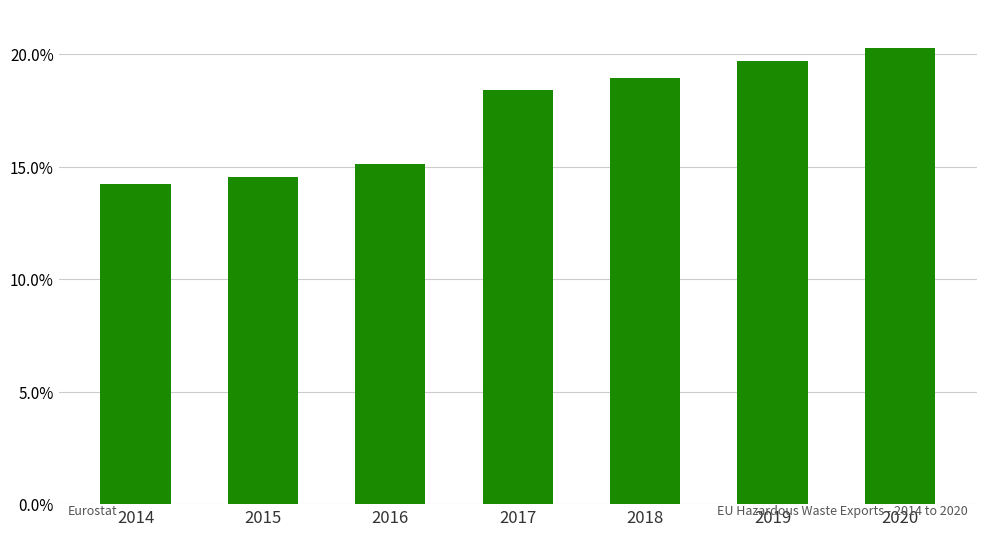

Rank the categories by value from lowest to highest.

2014, 2015, 2016, 2017, 2018, 2019, 2020